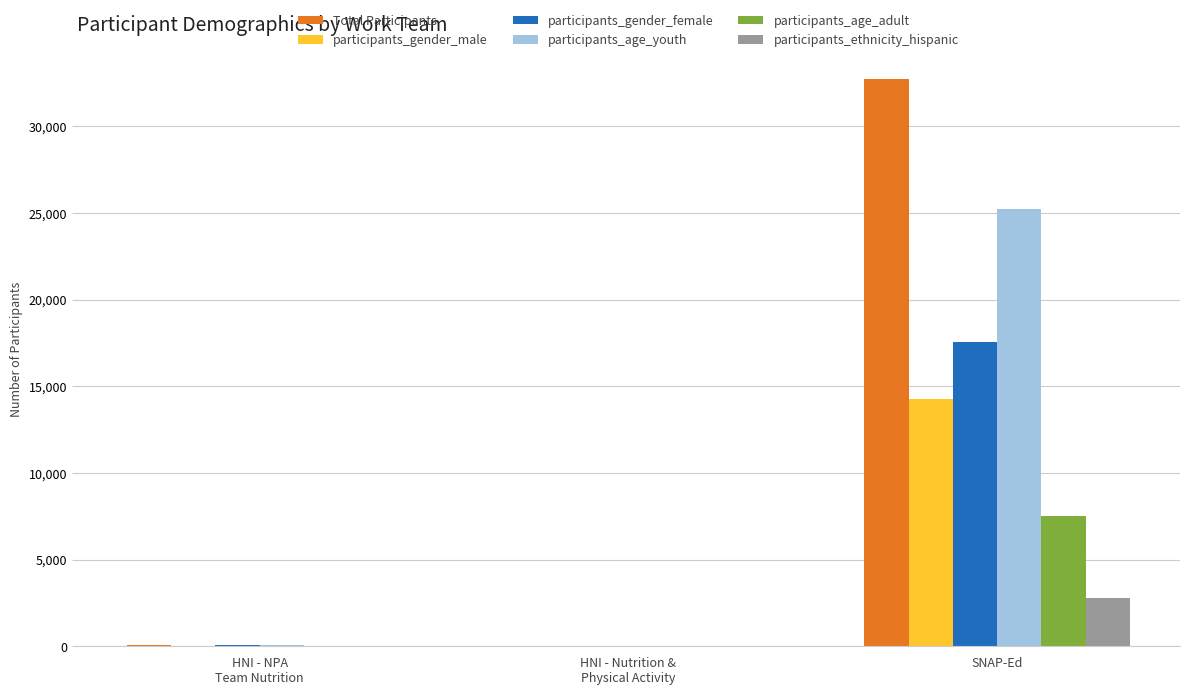

Which series has the largest total across all categories?

Total Participants